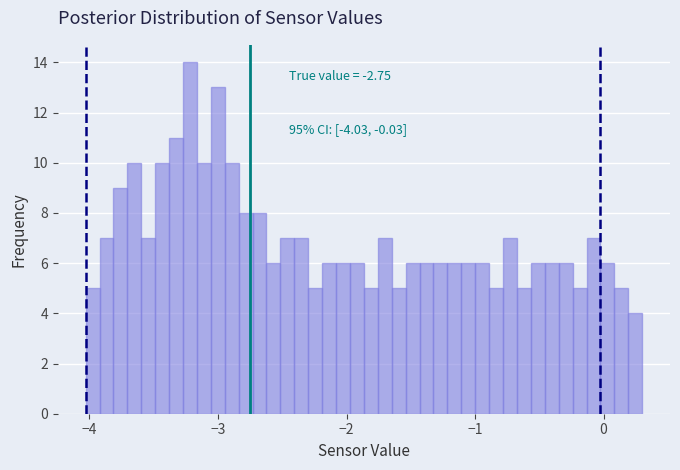

Around what value on the x-axis is the tallest bar? Give the approximate position of its centre, as read against the axis.

-3.2